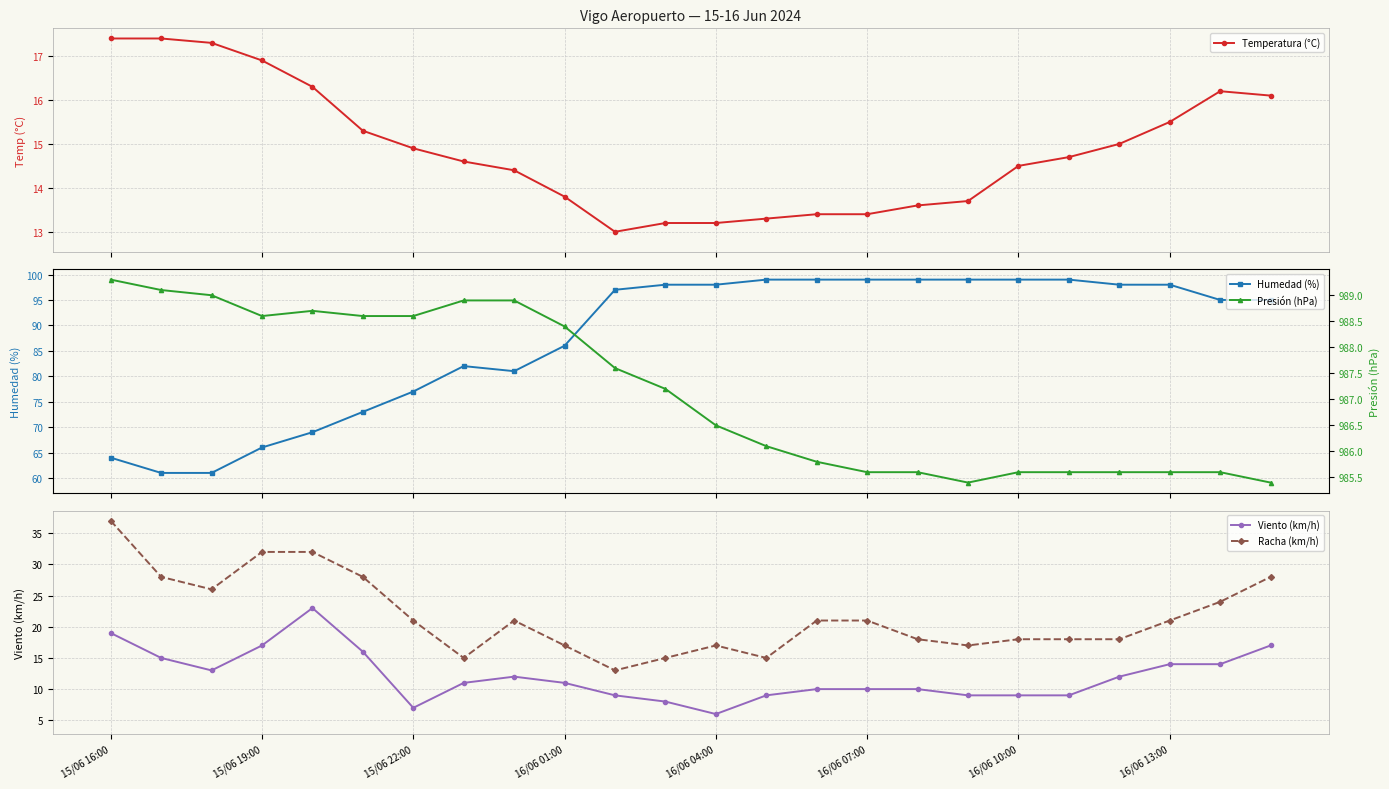

Reading right to left, extract all data points from this chart.

Temperatura (°C): 16.1	16.2	15.5	15.0	14.7	14.5	13.7	13.6	13.4	13.4	13.3	13.2	13.2	13.0	13.8	14.4	14.6	14.9	15.3	16.3	16.9	17.3	17.4	17.4
Humedad (%): 95.0	95.0	98.0	98.0	99.0	99.0	99.0	99.0	99.0	99.0	99.0	98.0	98.0	97.0	86.0	81.0	82.0	77.0	73.0	69.0	66.0	61.0	61.0	64.0
Viento (km/h): 17.0	14.0	14.0	12.0	9.0	9.0	9.0	10.0	10.0	10.0	9.0	6.0	8.0	9.0	11.0	12.0	11.0	7.0	16.0	23.0	17.0	13.0	15.0	19.0
Racha (km/h): 28.0	24.0	21.0	18.0	18.0	18.0	17.0	18.0	21.0	21.0	15.0	17.0	15.0	13.0	17.0	21.0	15.0	21.0	28.0	32.0	32.0	26.0	28.0	37.0
Presión (hPa): 985.4	985.6	985.6	985.6	985.6	985.6	985.4	985.6	985.6	985.8	986.1	986.5	987.2	987.6	988.4	988.9	988.9	988.6	988.6	988.7	988.6	989.0	989.1	989.3